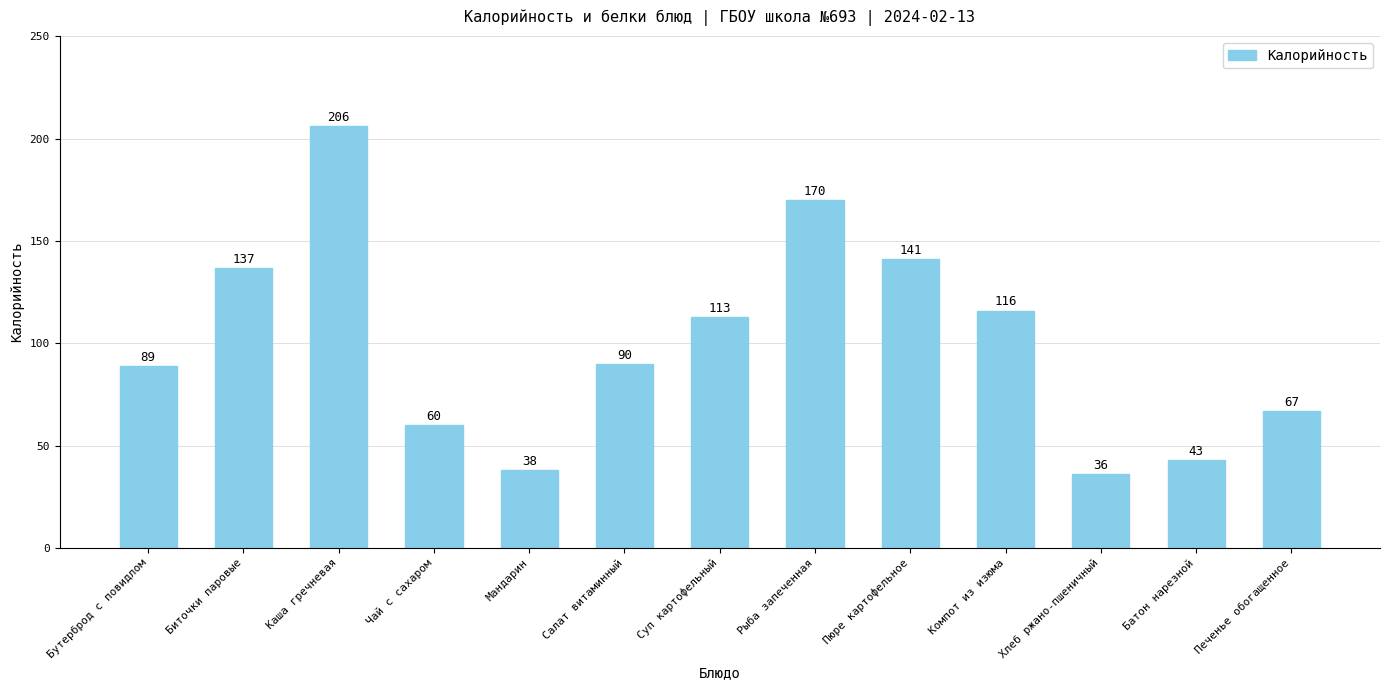

What is the sum of all values?

1306